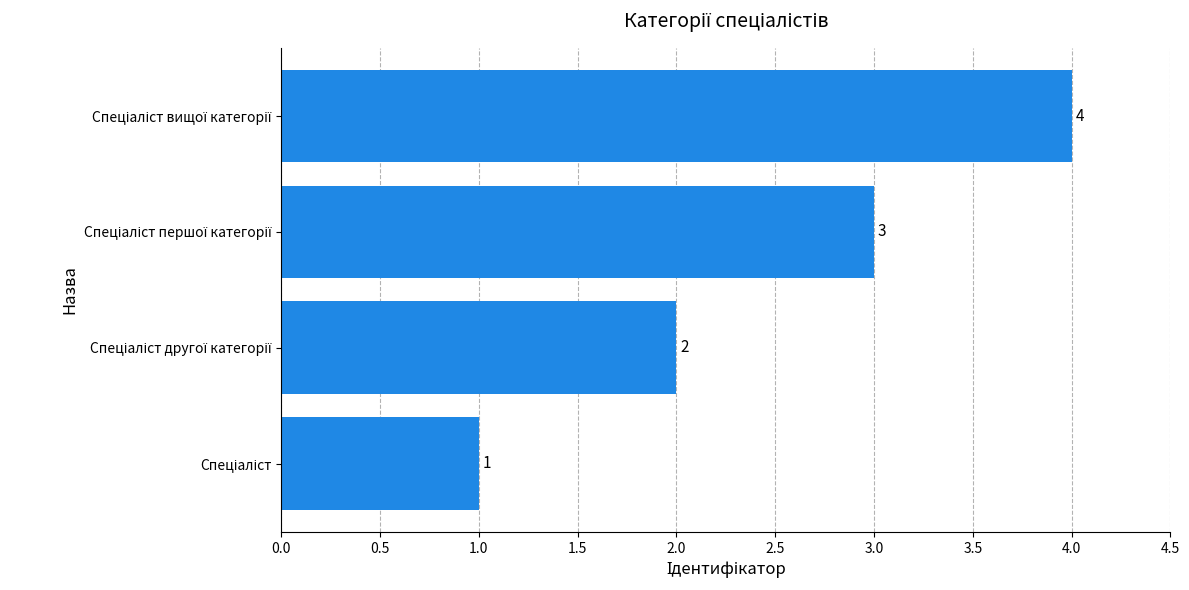

What is the greatest value displayed?

4